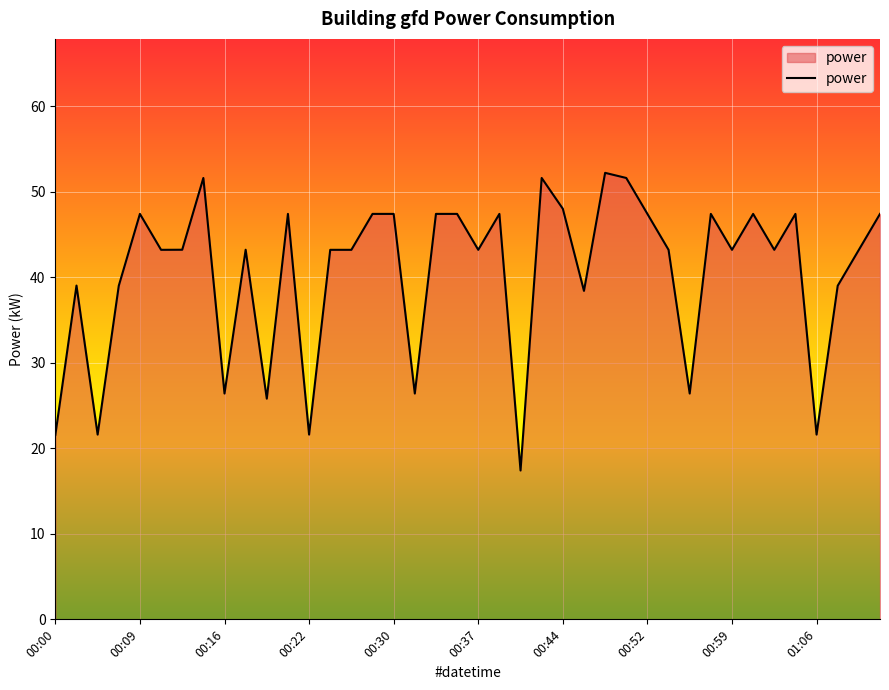

What is the difference between the maximum and minimum values?

34.8